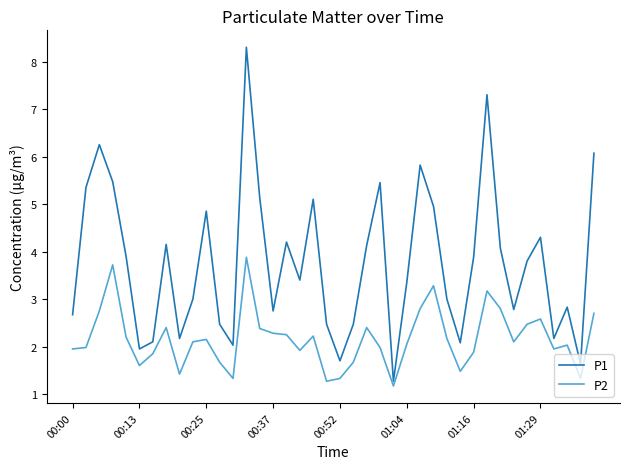

Does the chart have visible grid lines?

No